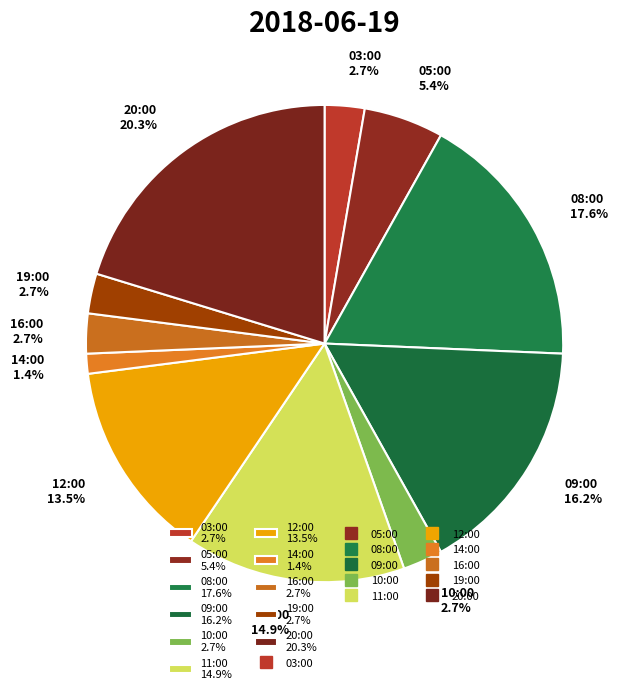

Is there any slice that represents more than half of the pie?

No